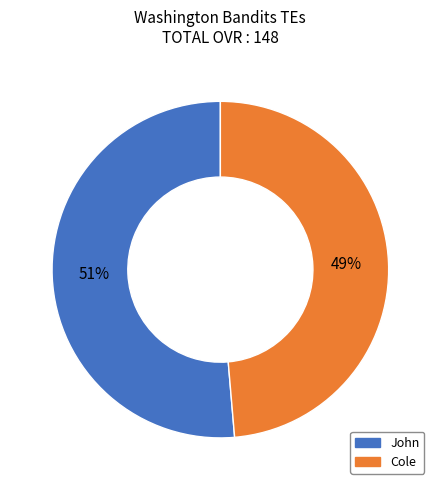

To the nearest percent, what is the combined percentage of John and Cole?

100%